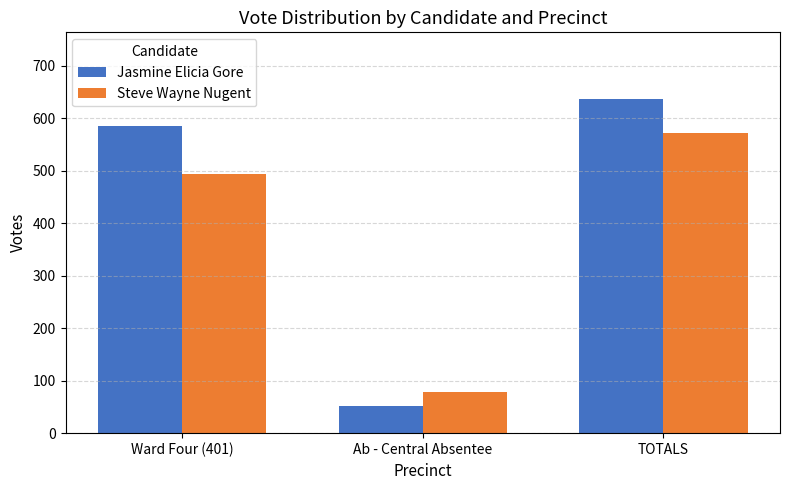

What are all the series names shown in the legend?

Jasmine Elicia Gore, Steve Wayne Nugent